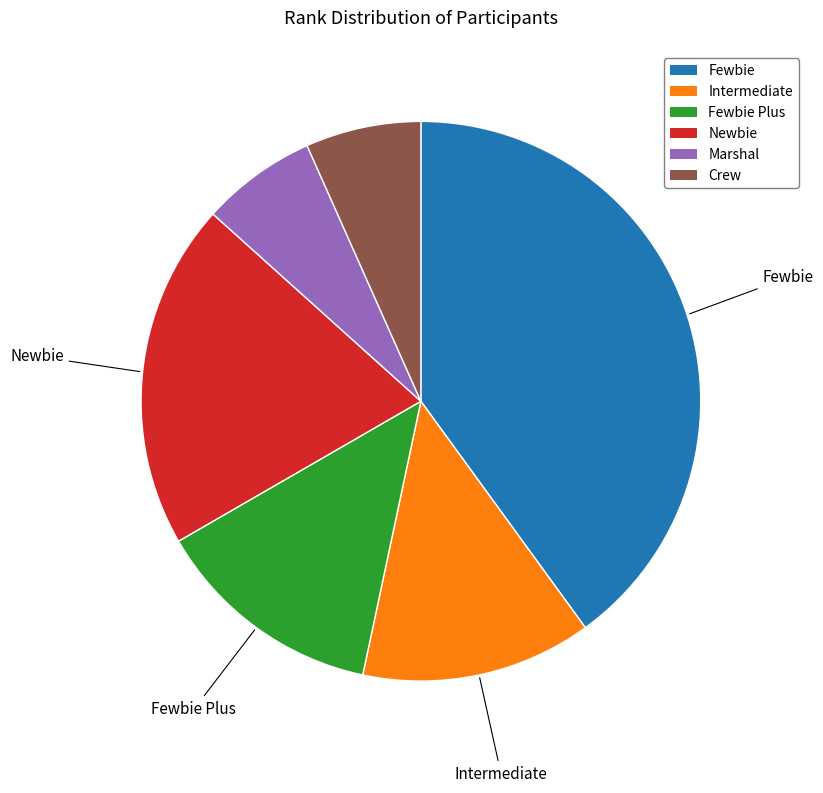

Is there any slice that represents more than half of the pie?

No